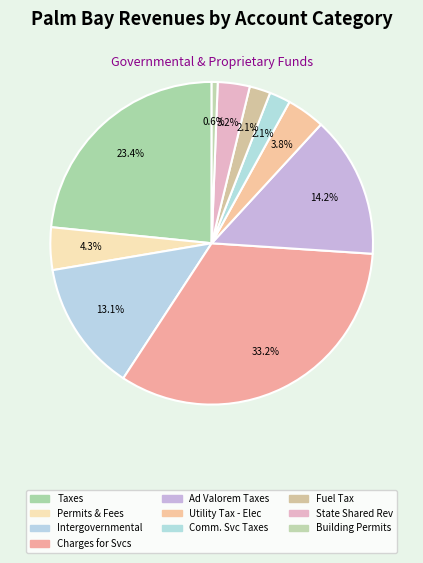

Which category has the biggest portion of the pie?

Charges for Services